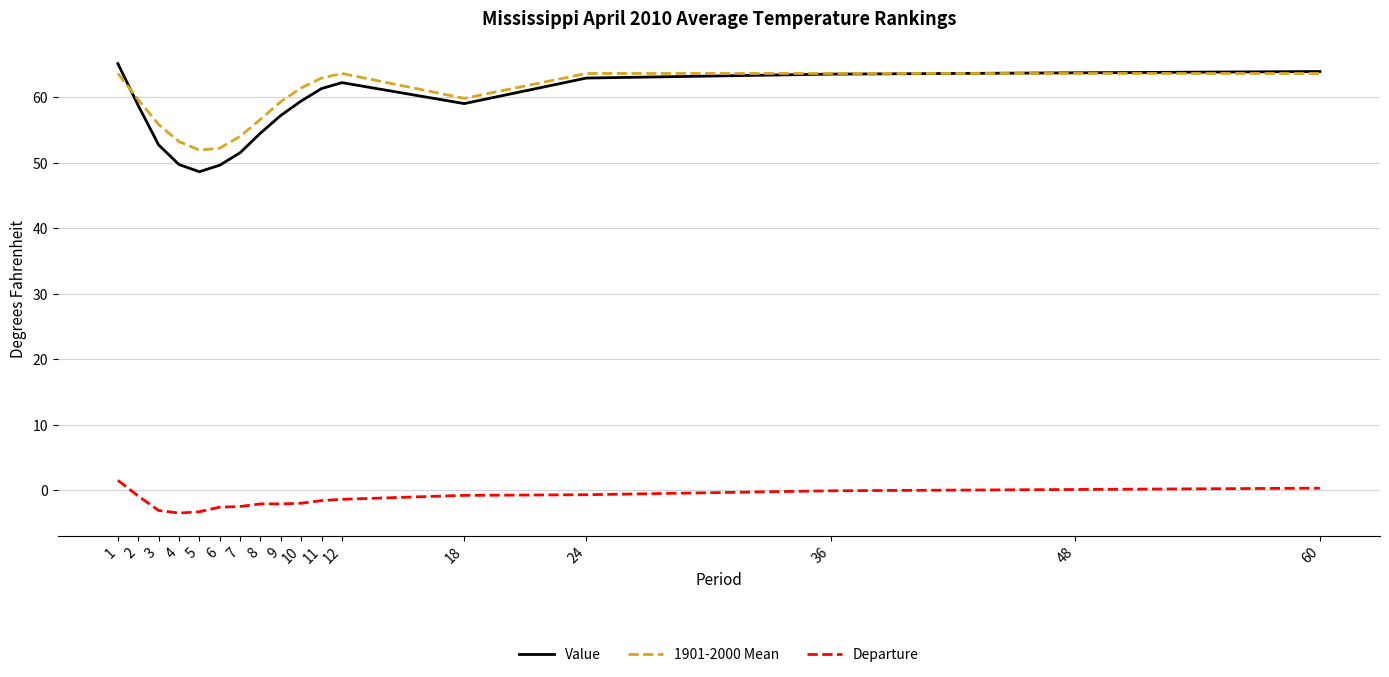

Is the value of Departure at 24 greater than the value of 1901-2000 Mean at 18?

No